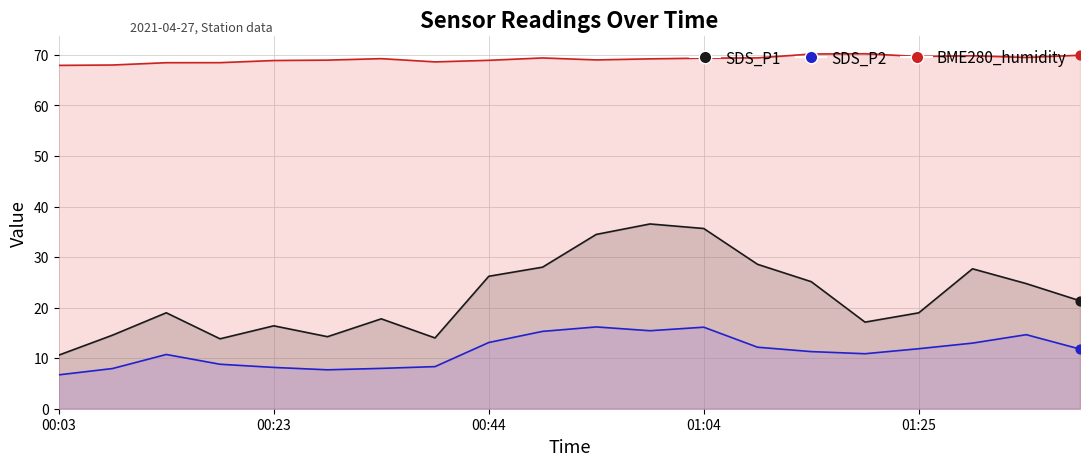

Which series contains the lowest Y value?

SDS_P2